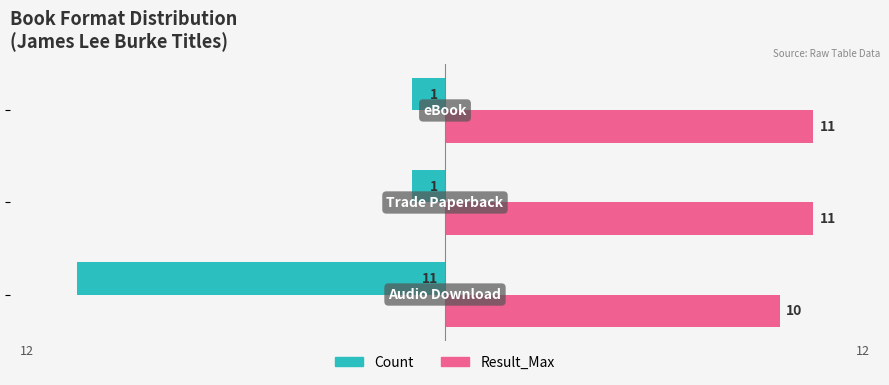

Count the number of categories in the chart.

3